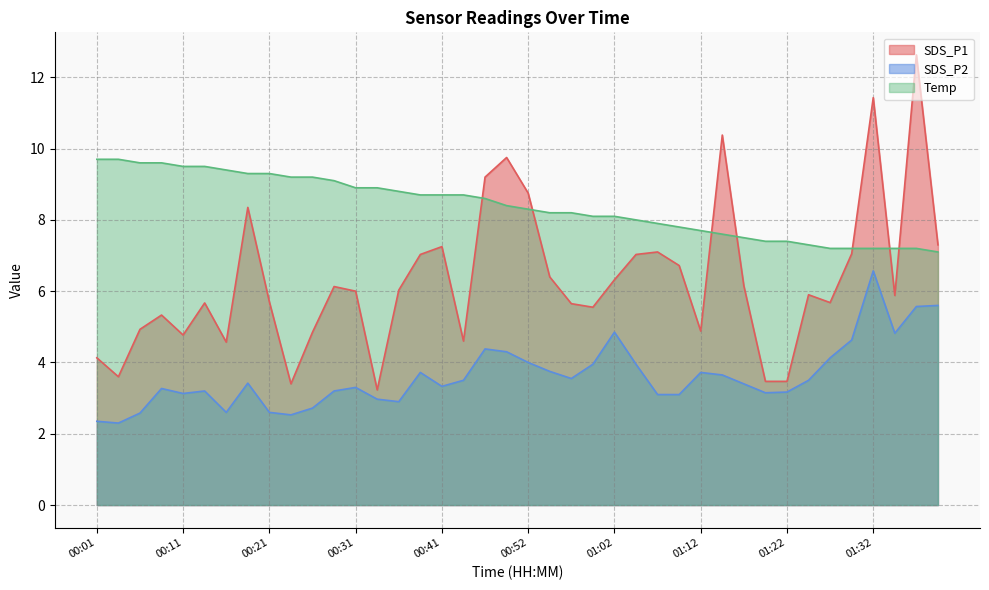

How many data points does each series have?

40